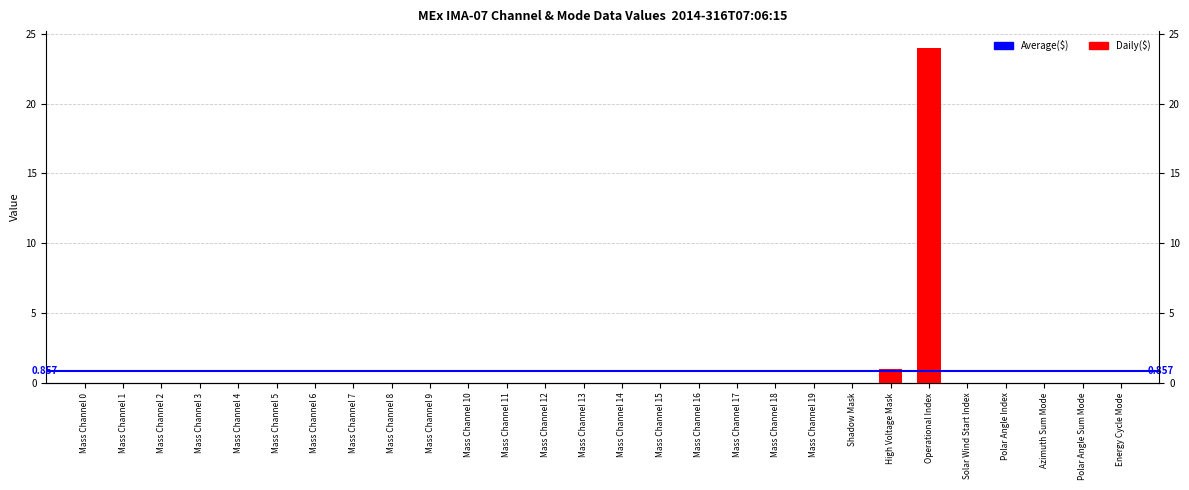

Is it true that the value at Mass Channel 5 is 0?

True